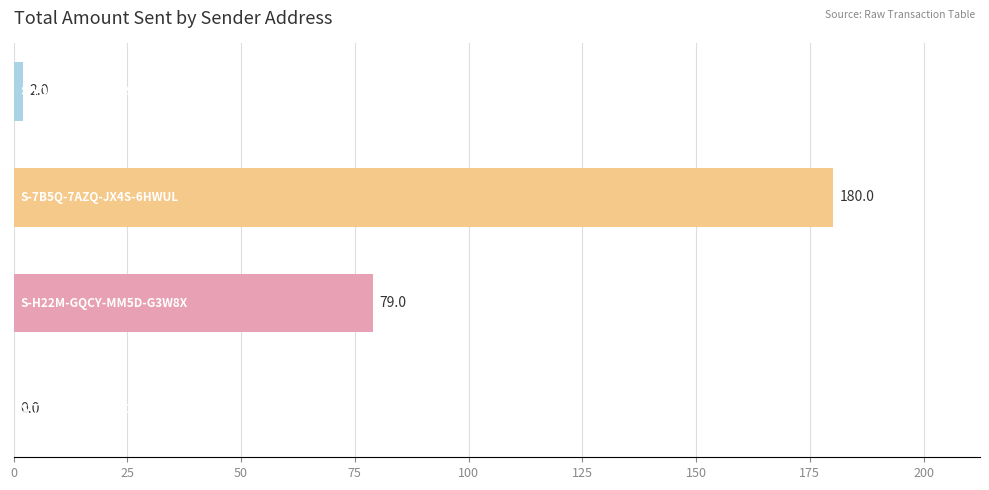

Are the bars horizontal?

Yes